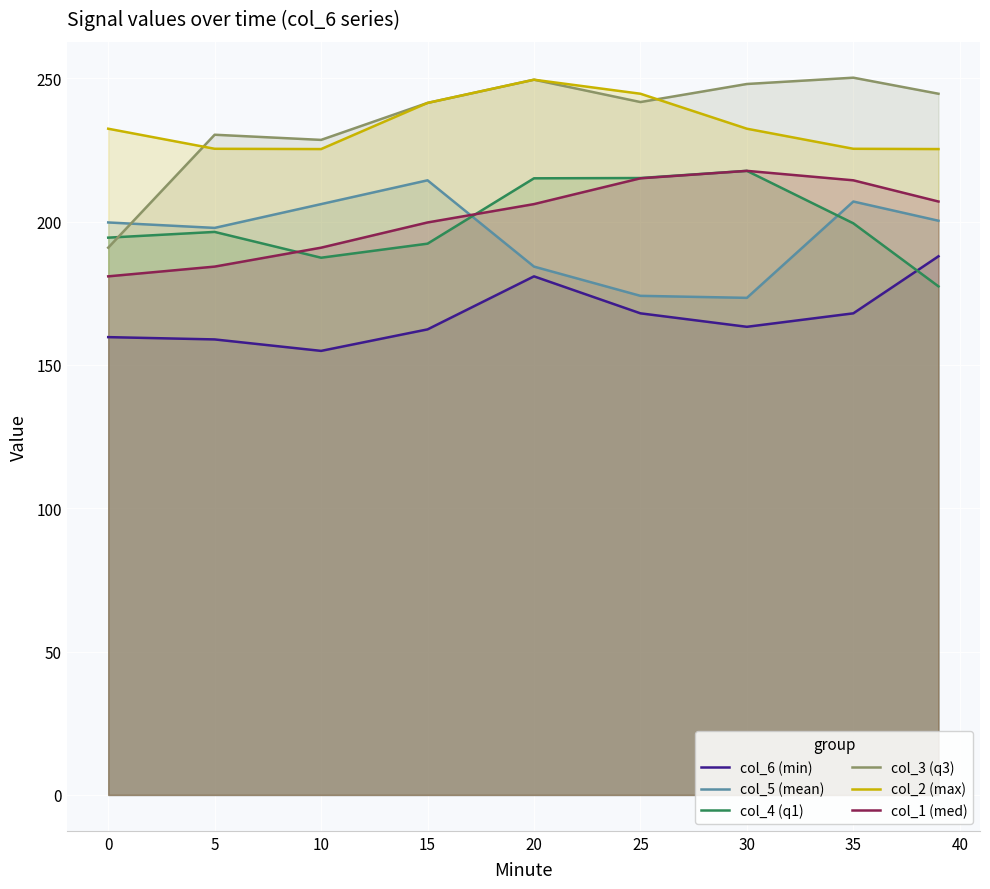

True or false: col_3 (q3) and col_1 (med) cross at least once.

False